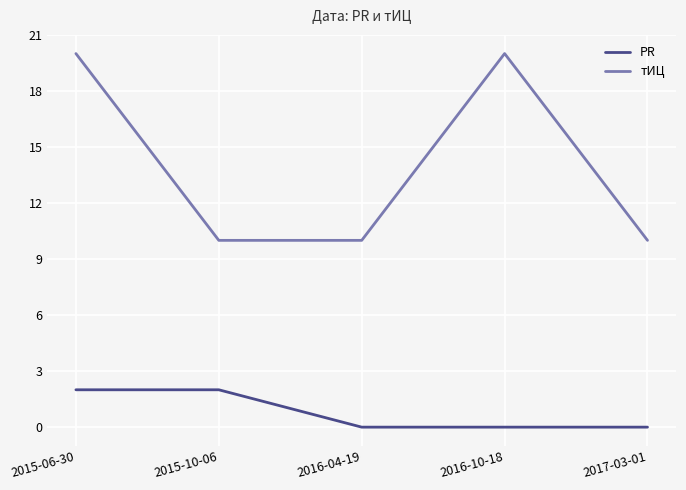

What position from the right is 2016-04-19?

3